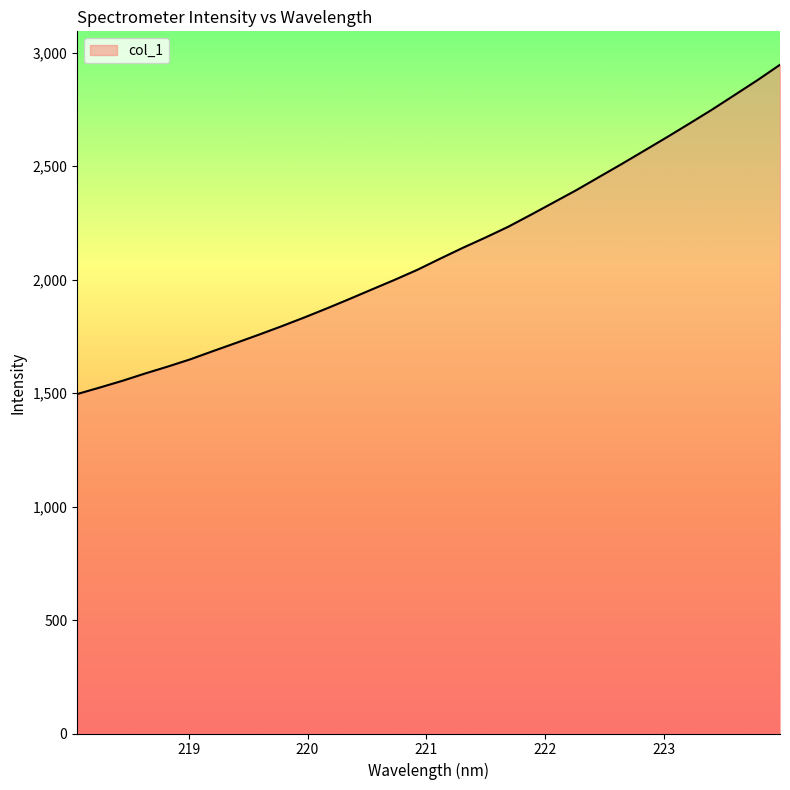

What is the greatest value displayed?

2946.2